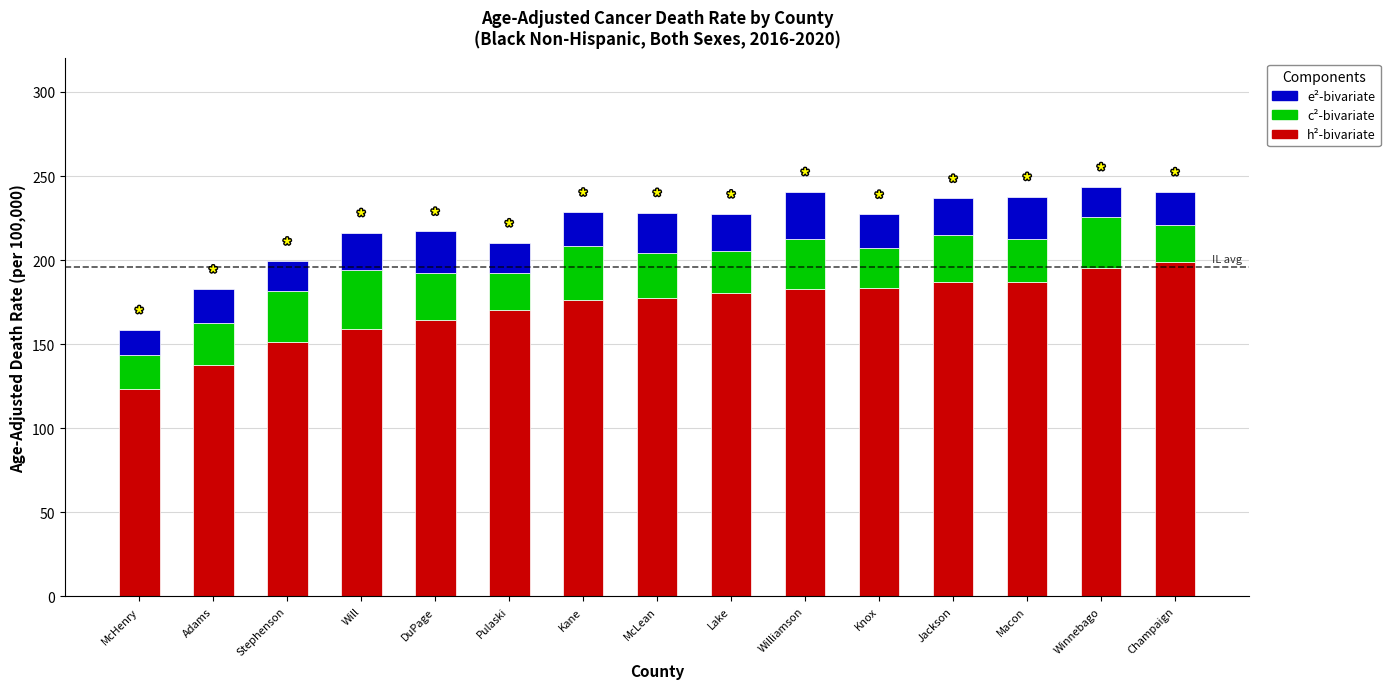

How many bars are there in total?

15